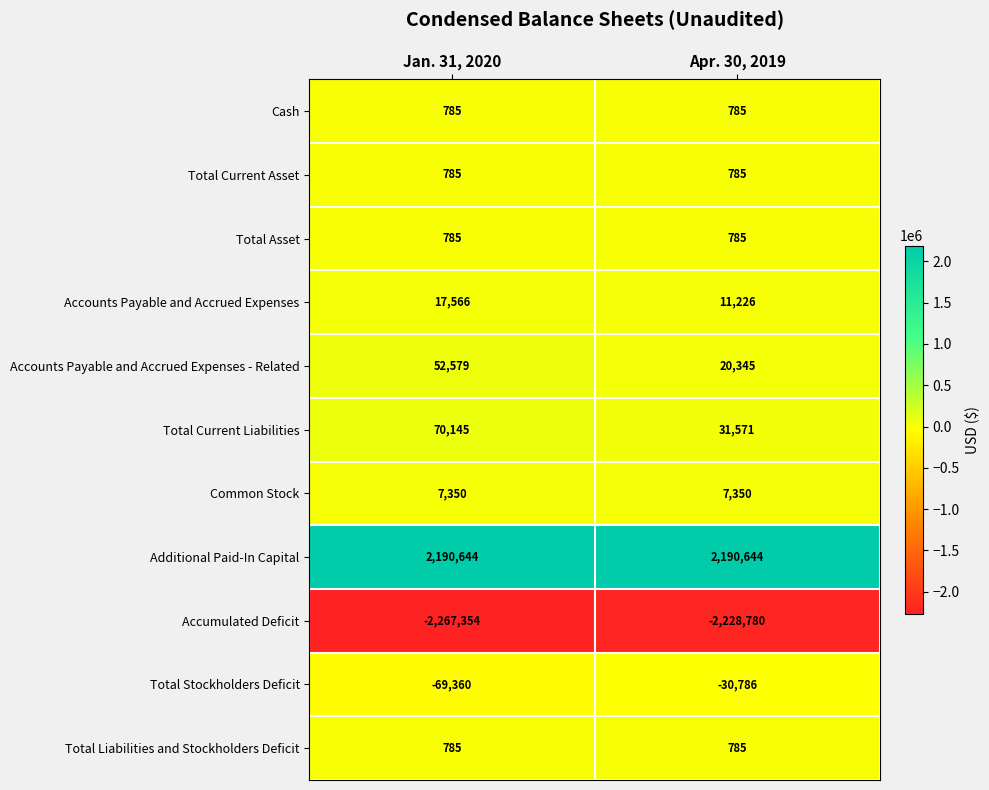

Which series has the largest total across all categories?

Additional Paid-In Capital